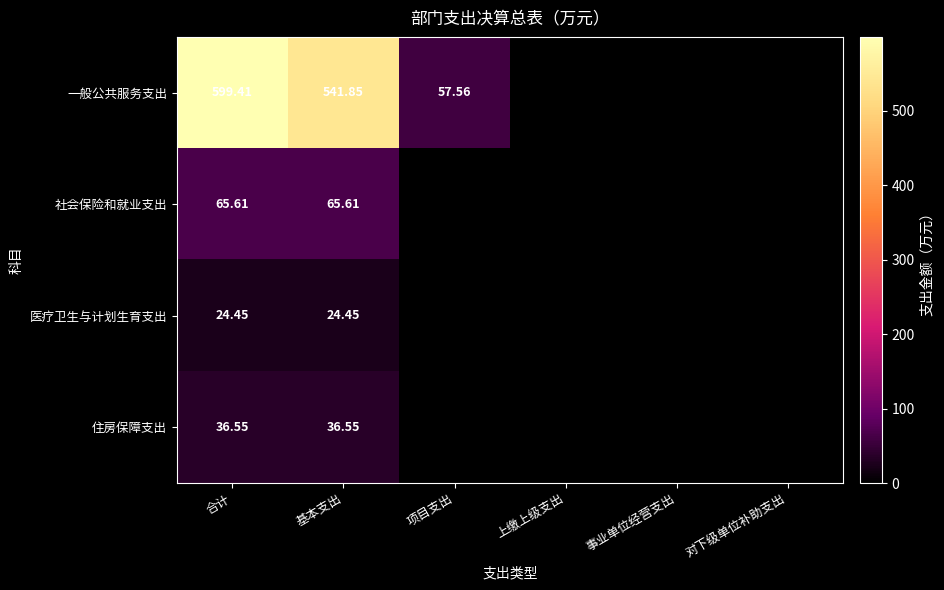

Which series has the largest total across all categories?

一般公共服务支出